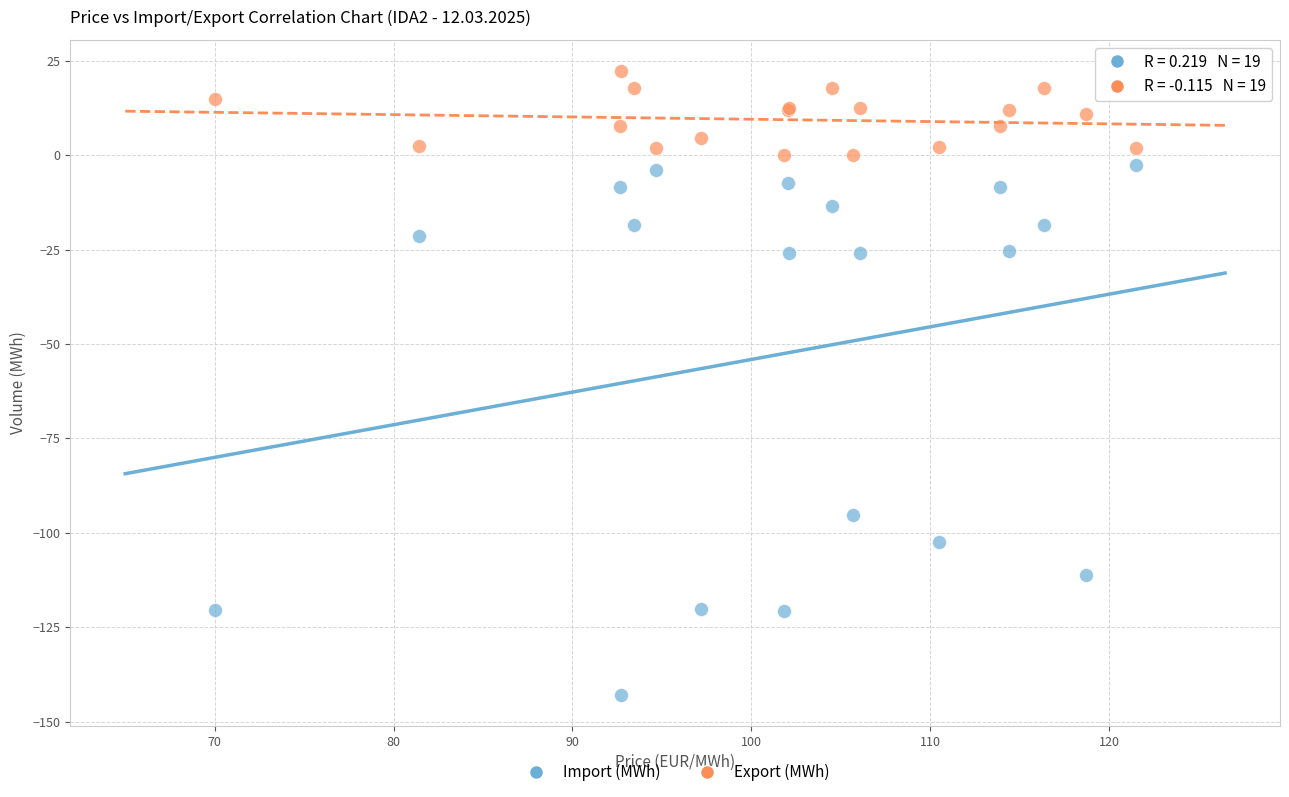

Which series reaches the maximum Y coordinate?

Export (MWh)